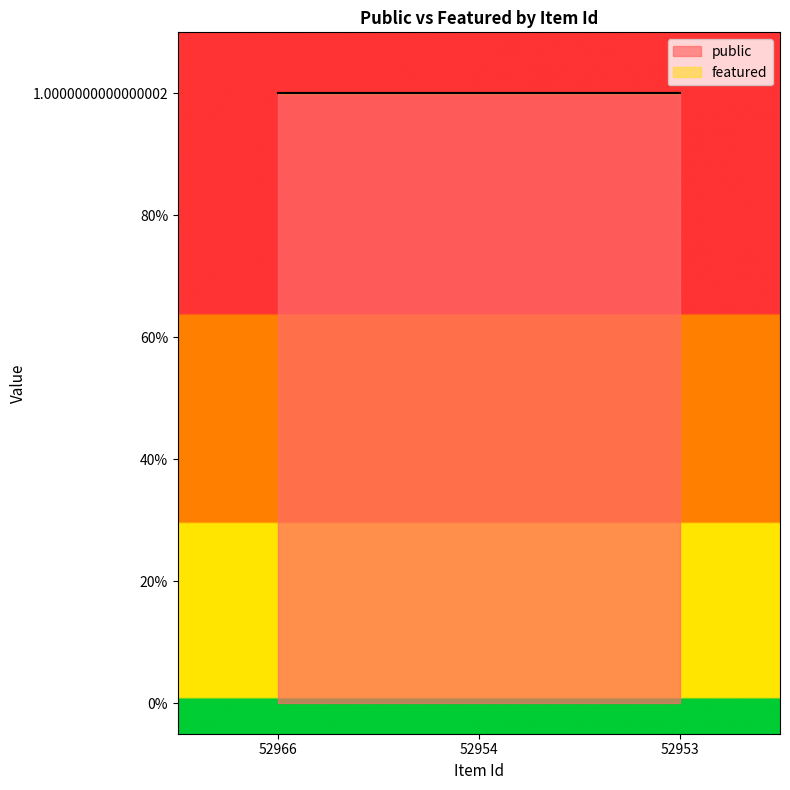

At how many categories does at least one series exceed 0?

3